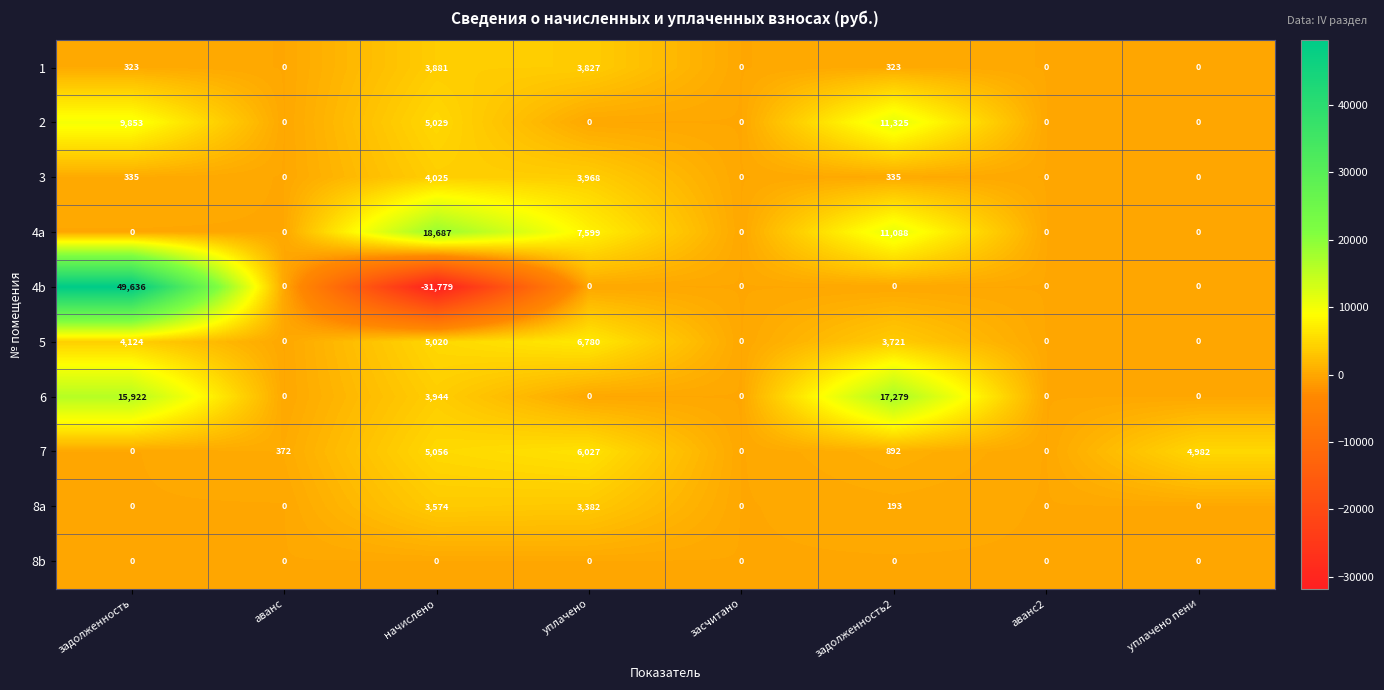

Which series has the widest spread of values?

4b